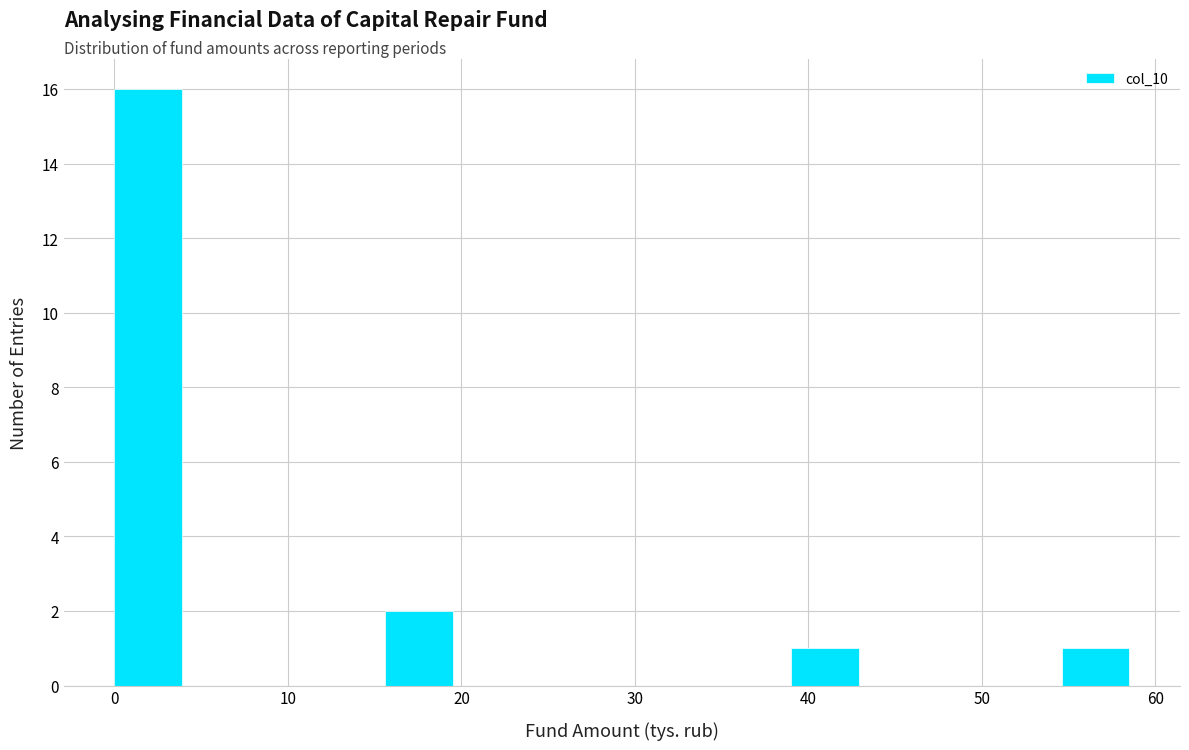

Read against the x-axis, roughly where is the centre of the tallest bar?

2